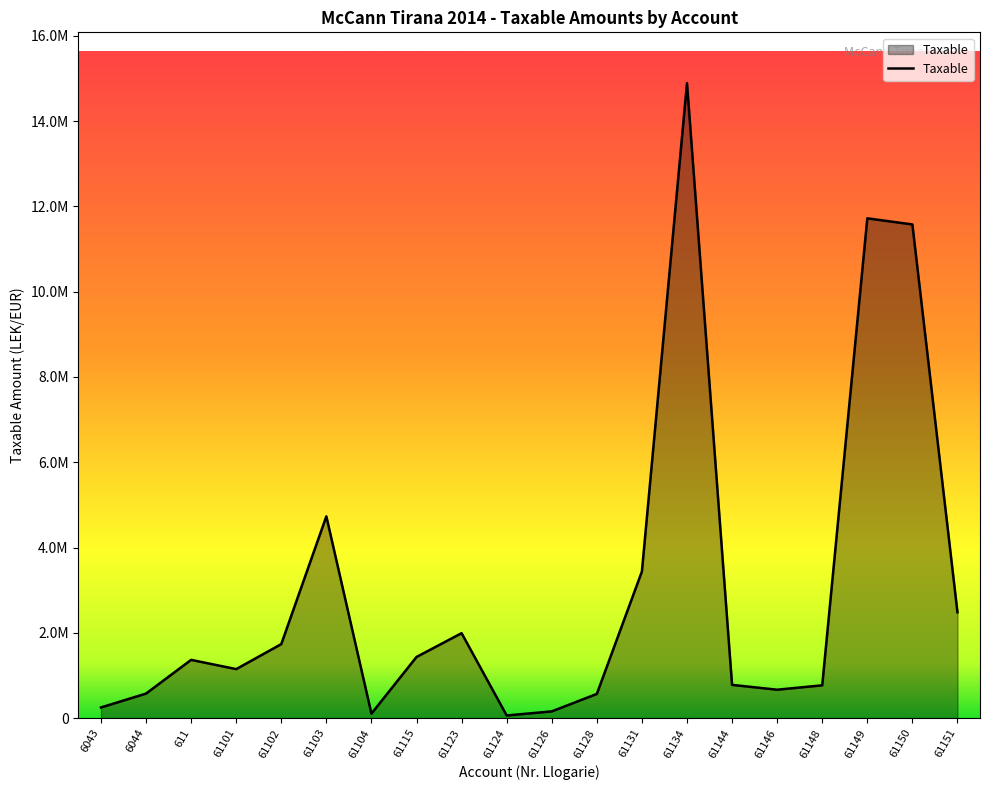

At which category does the chart reach its peak across all series?

61134